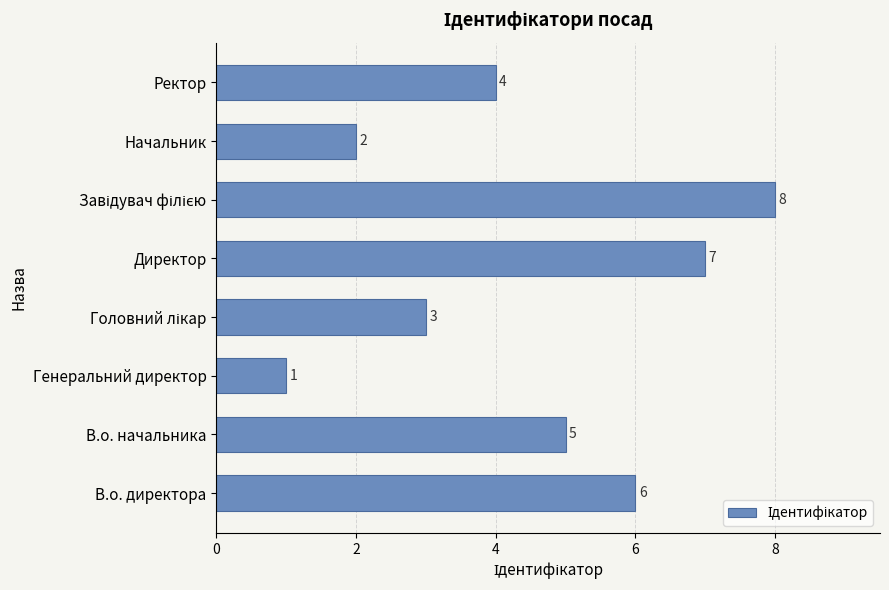

What is the sum of all values?

36